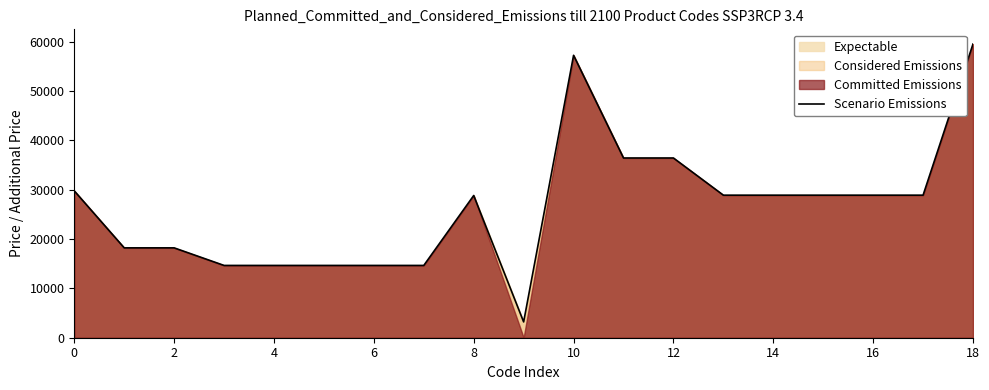

What is the label of the 14th point from the left?

13